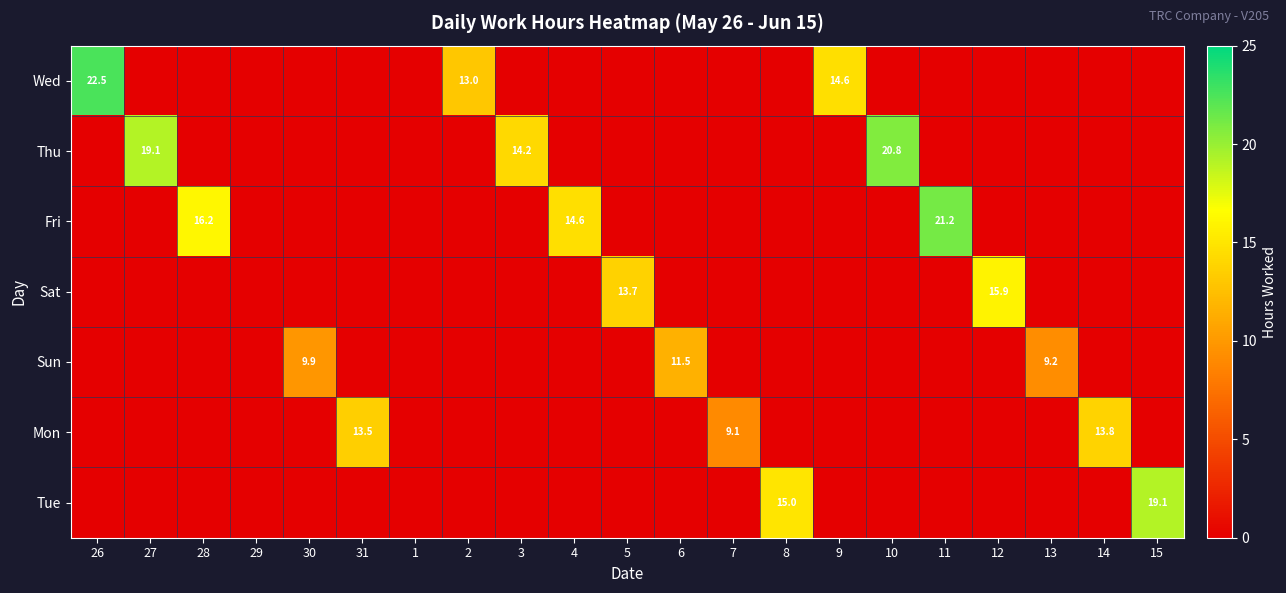

The Mon series shows 4.5 at 31. True or false?

False